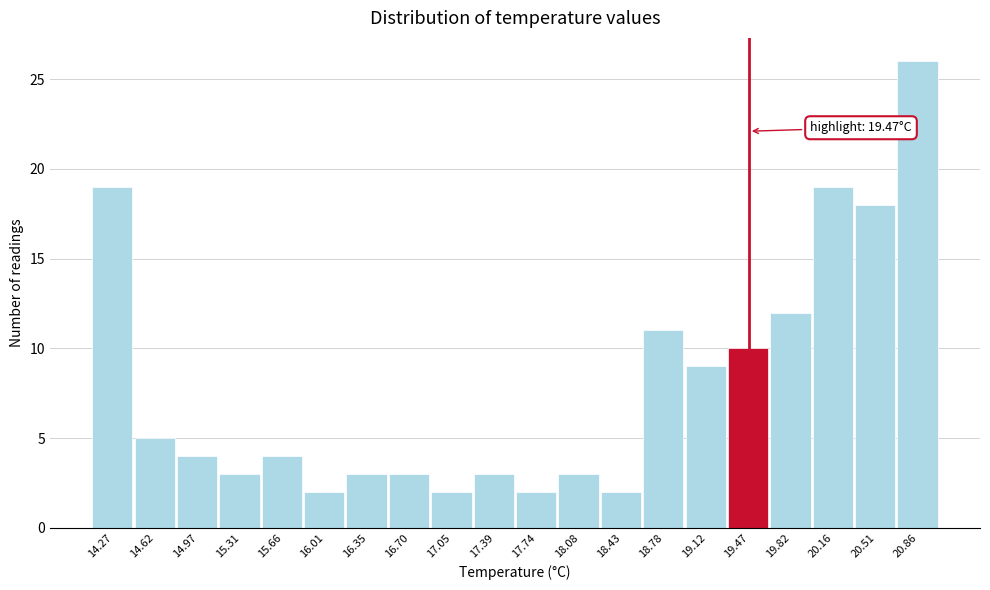

Over which range of the x-axis is the bar tallest?

20.70 to 21.05